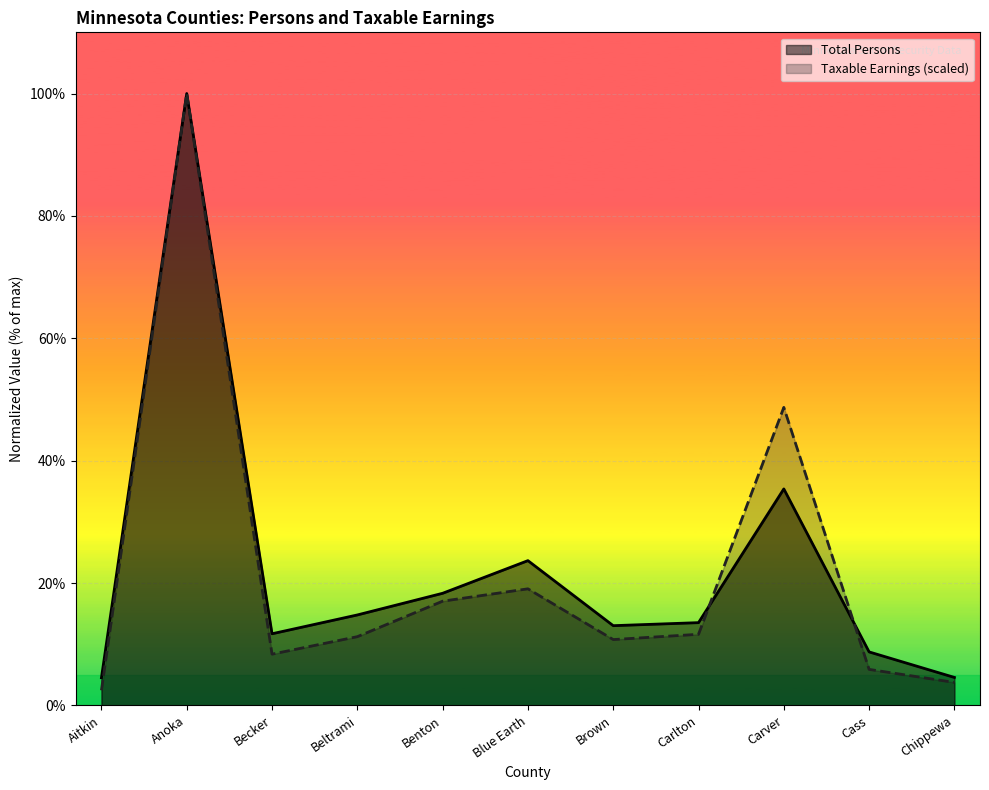

At which label does Taxable Earnings (thousands) first exceed 11?

Anoka